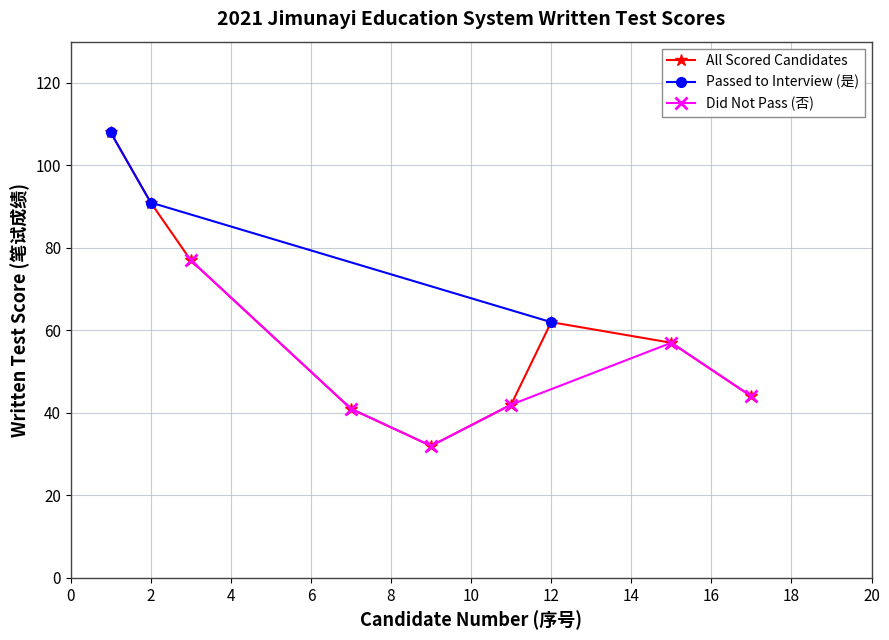

Which has a higher value, 7 or 15?

15